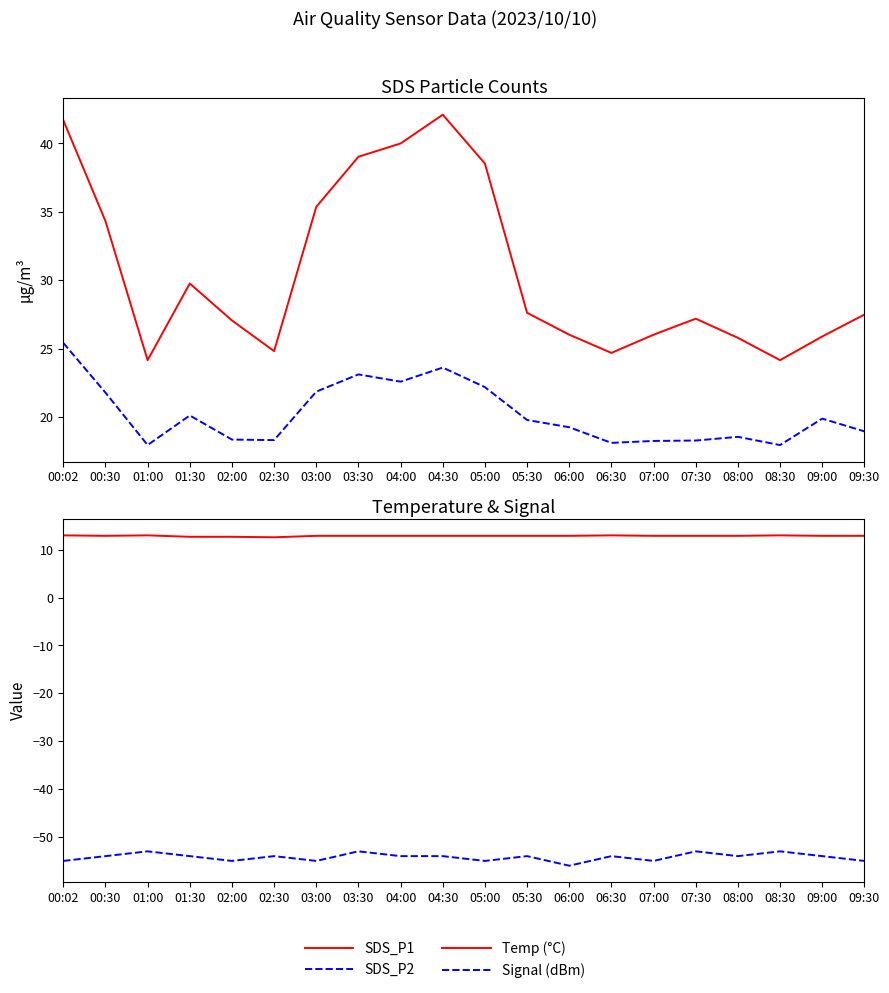

What is the label of the 10th point from the left?

04:30